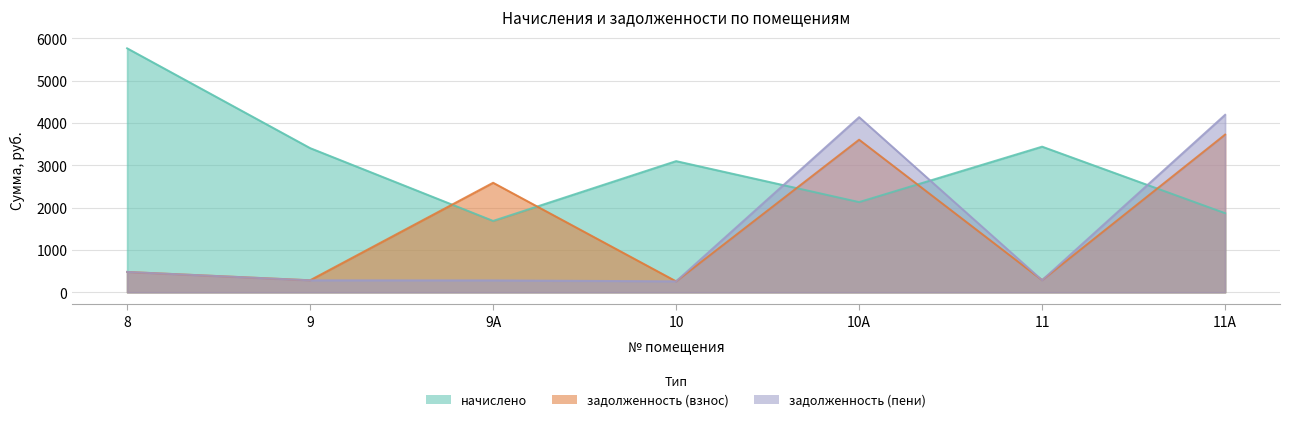

At which category is the sum across all series the highest?

10А